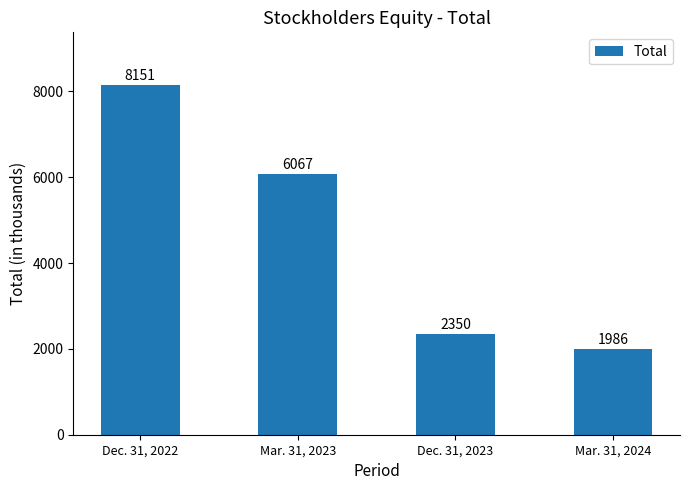

Rank the categories by value from lowest to highest.

Mar. 31, 2024, Dec. 31, 2023, Mar. 31, 2023, Dec. 31, 2022